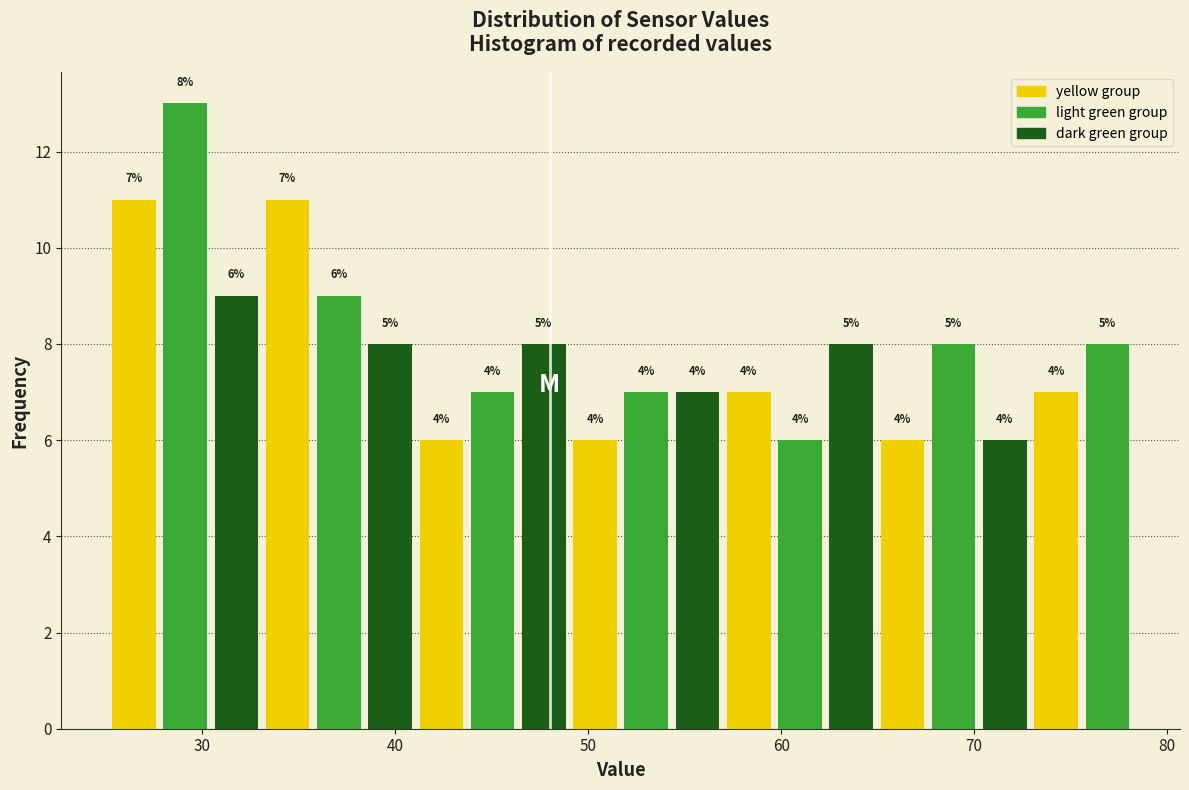

Around what value on the x-axis is the tallest bar? Give the approximate position of its centre, as read against the axis.

29